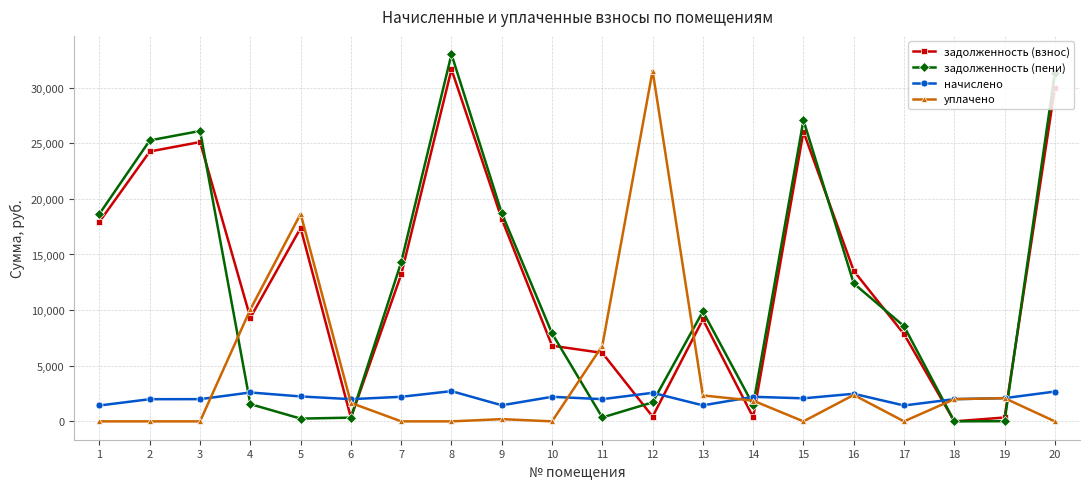

Is the value of задолженность (взнос) at 12 greater than the value of начислено at 12?

No